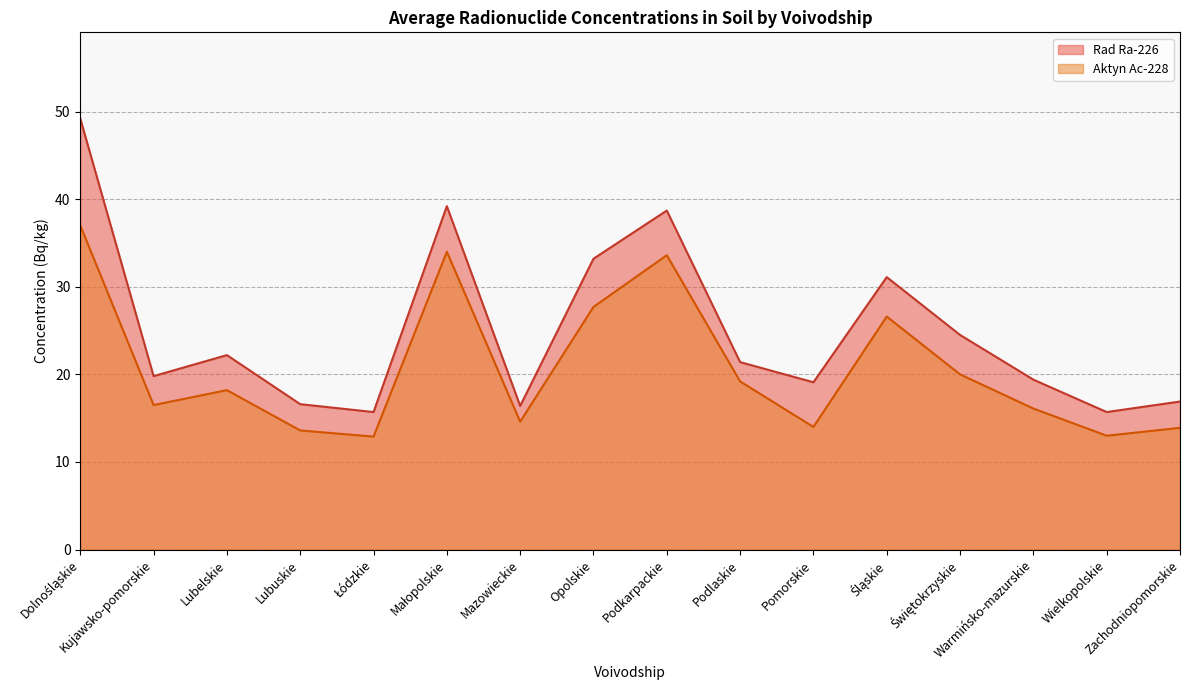

Which series has the largest total across all categories?

Rad Ra-226